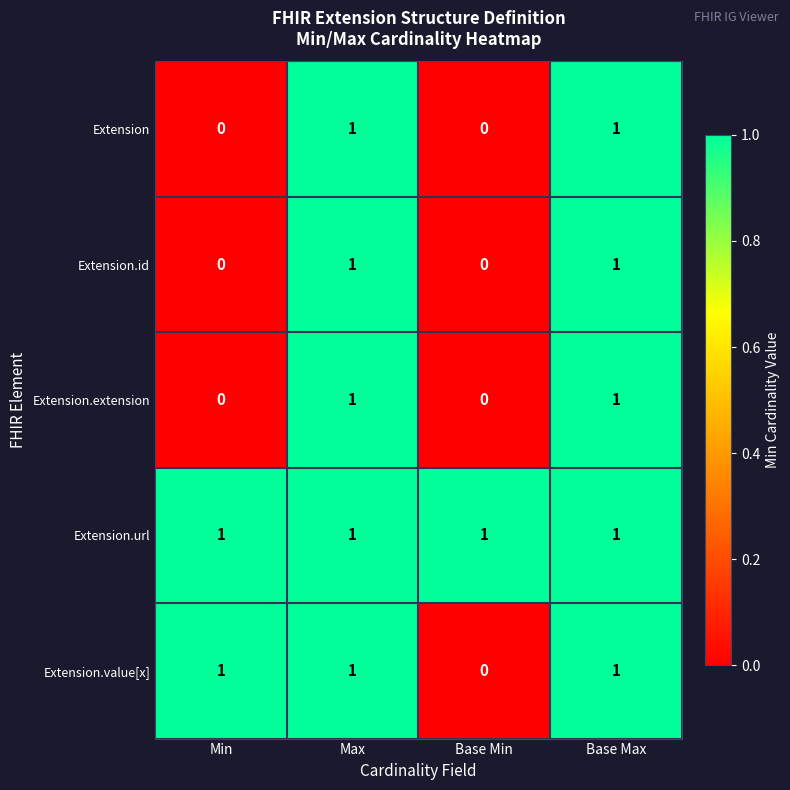

Count the Extension.value[x] values in the range 1 to 2.

3